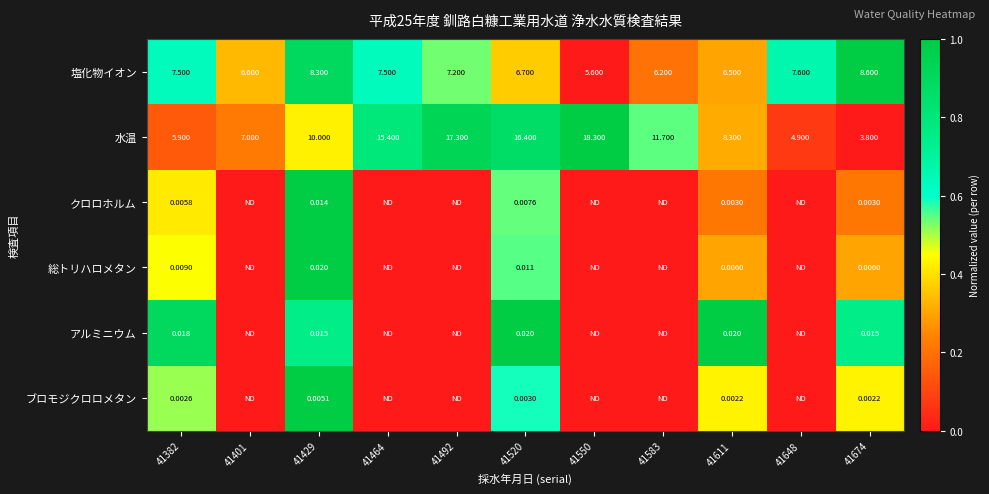

At which label does 水温 reach its minimum?

41674